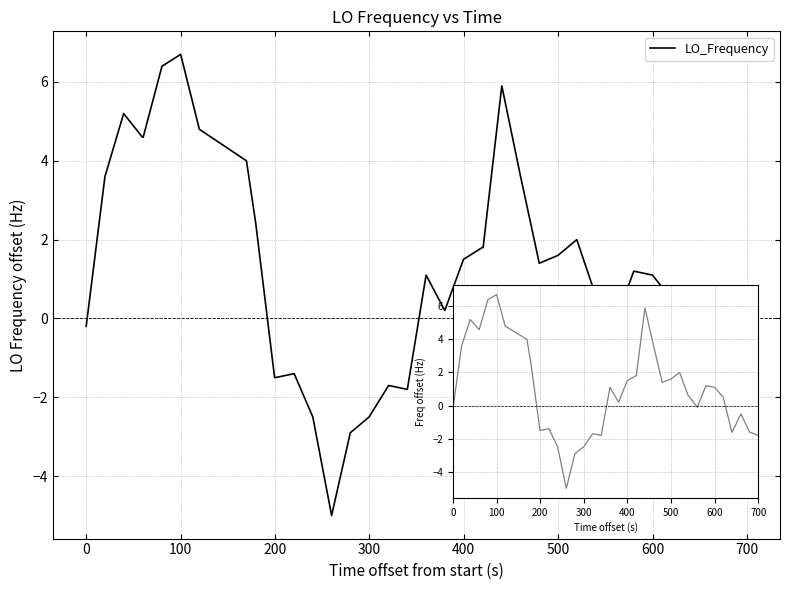

What is the difference between the maximum and minimum values?

11.7